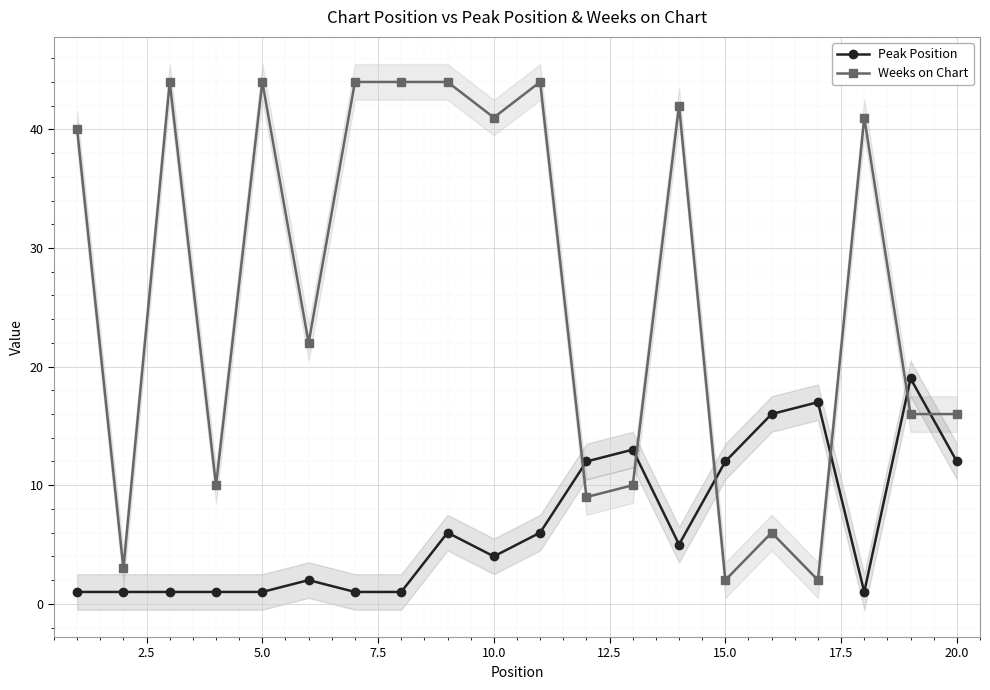

What is the value of the Peak Position point at the 19th from the left?

19